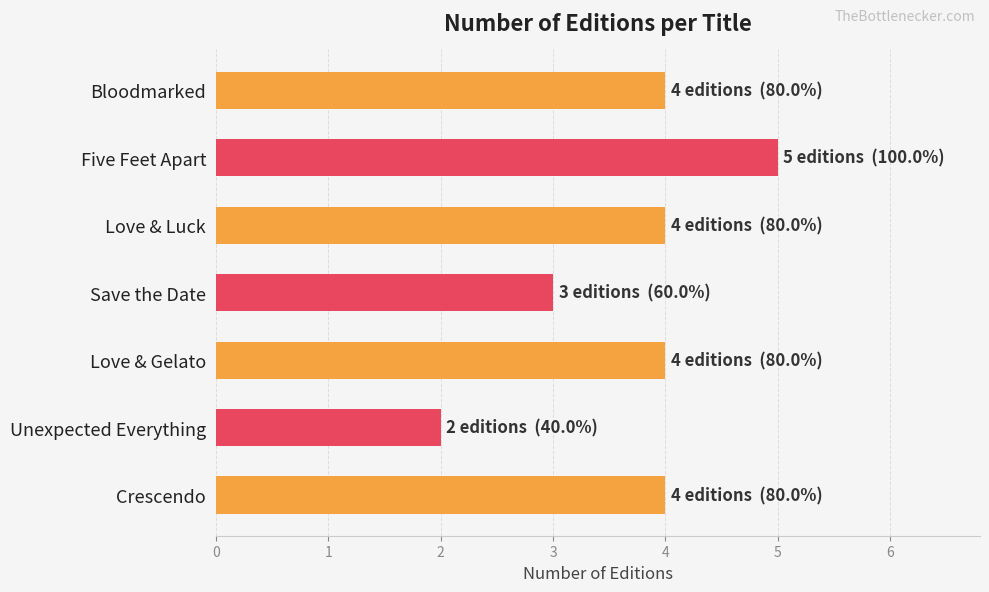

At which category does the chart reach its minimum across all series?

Unexpected Everything